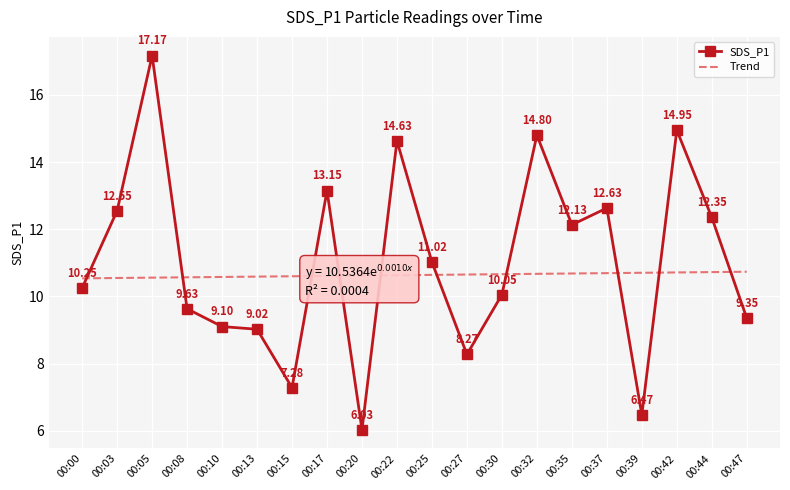

Between 00:32 and 00:47, which series saw the biggest shift?

SDS_P1